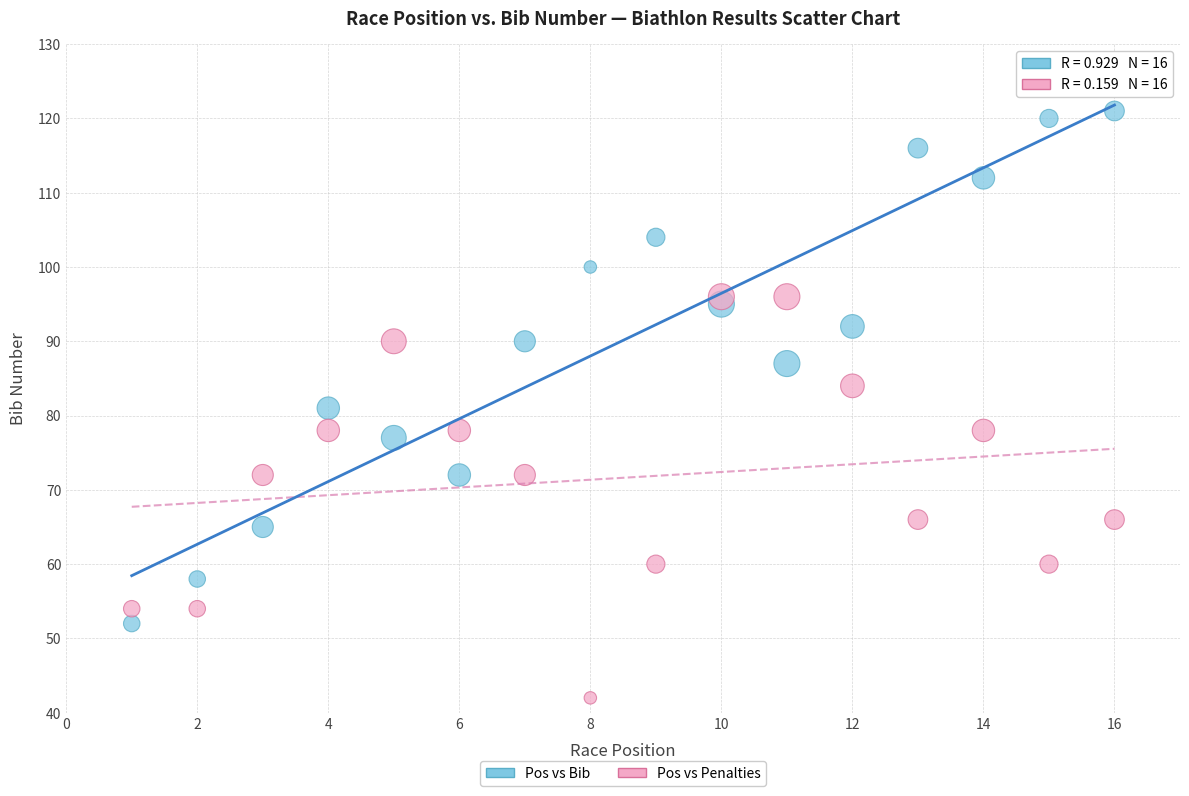

Across all data points, what is the range of Y values (max minus min)?

79